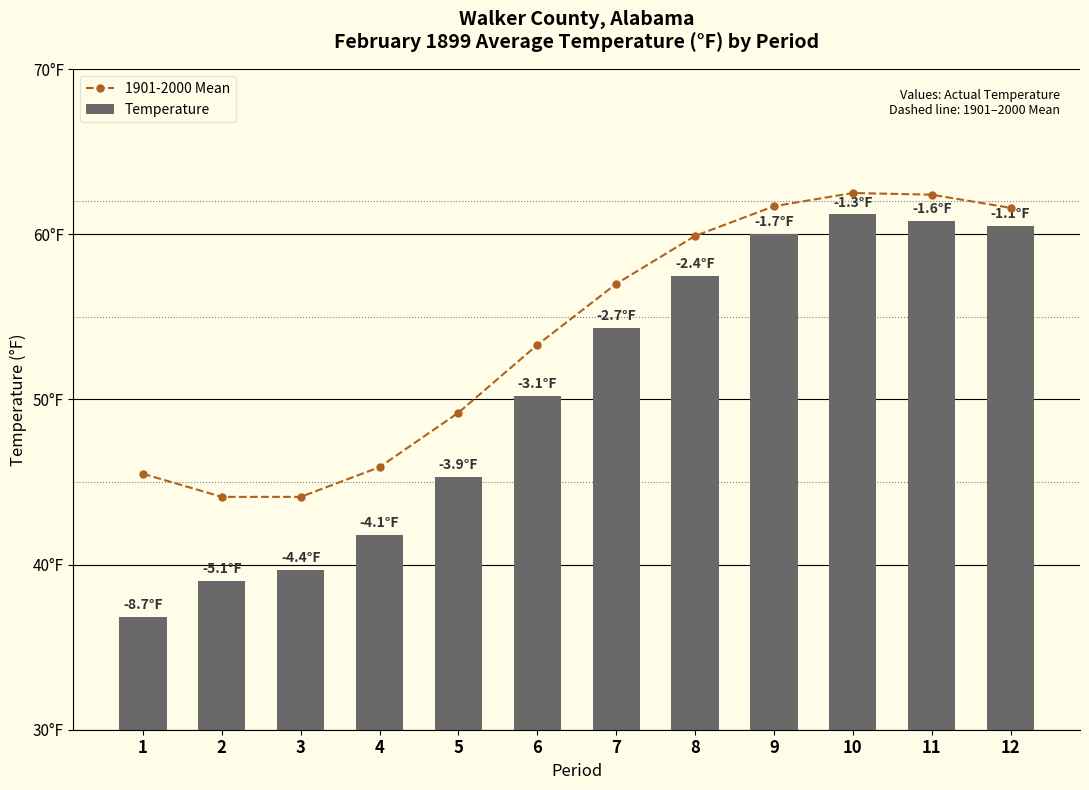

How many data points in Temperature are less than 54?

6